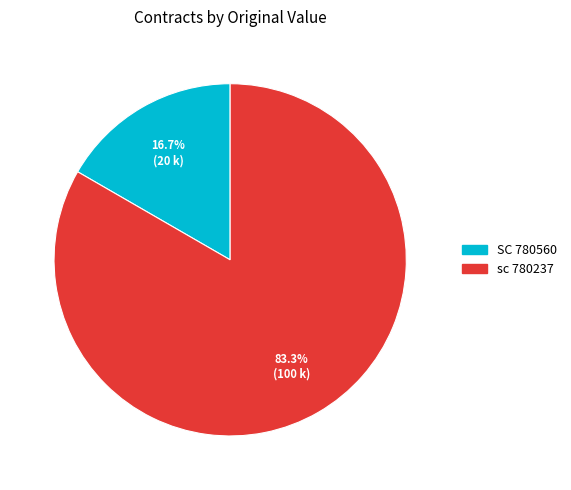

To the nearest percent, what is the difference between the SC 780560 and sc 780237 slice percentages?

67%